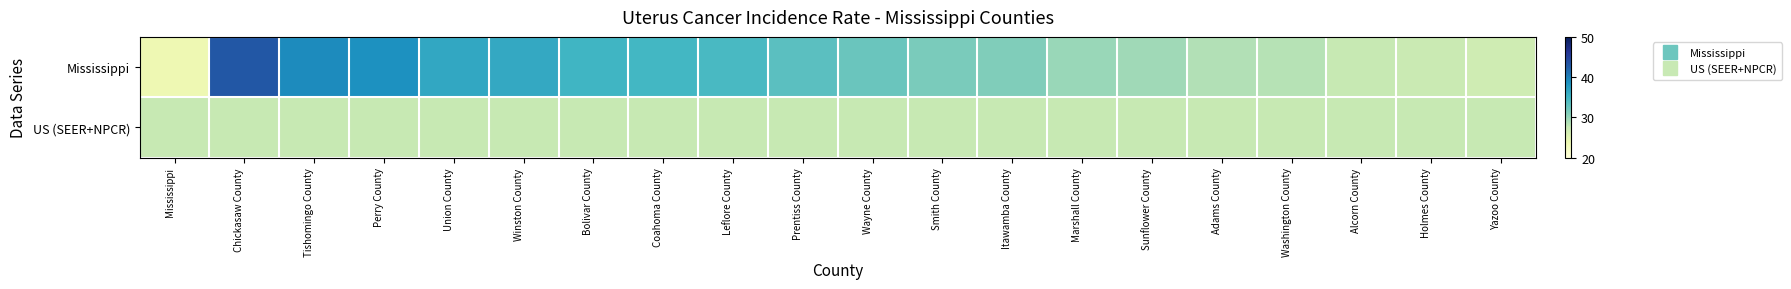

Which series has the widest spread of values?

Mississippi